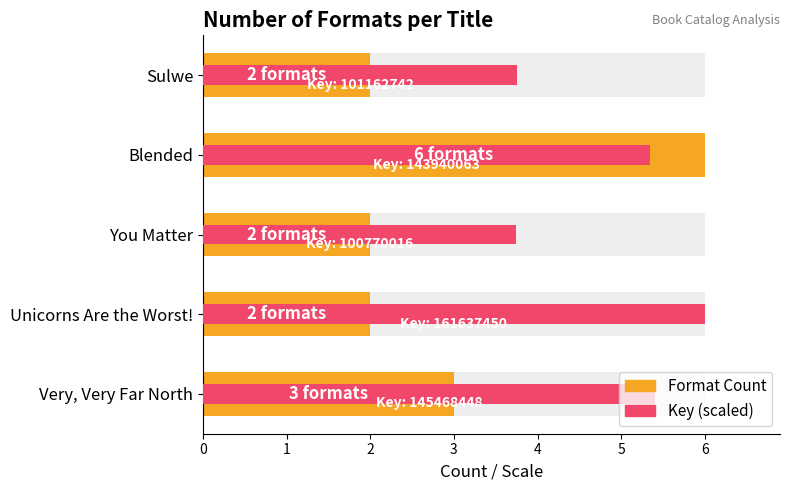

True or false: Format Count has a value of 1.0 at 0.

False